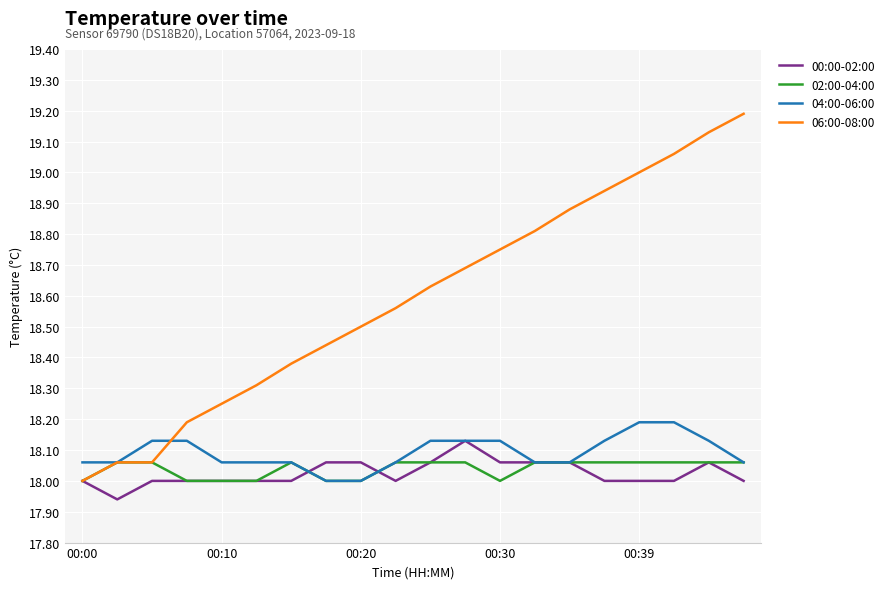

What is the greatest value displayed?

19.2